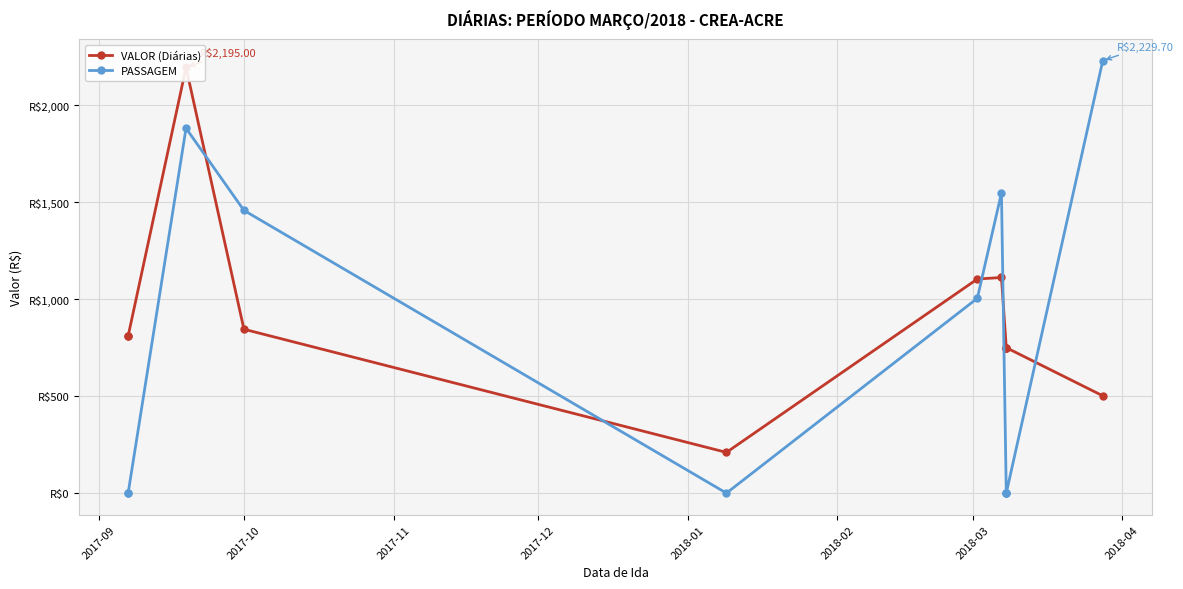

Where is the first local minimum for PASSAGEM?

2018-01